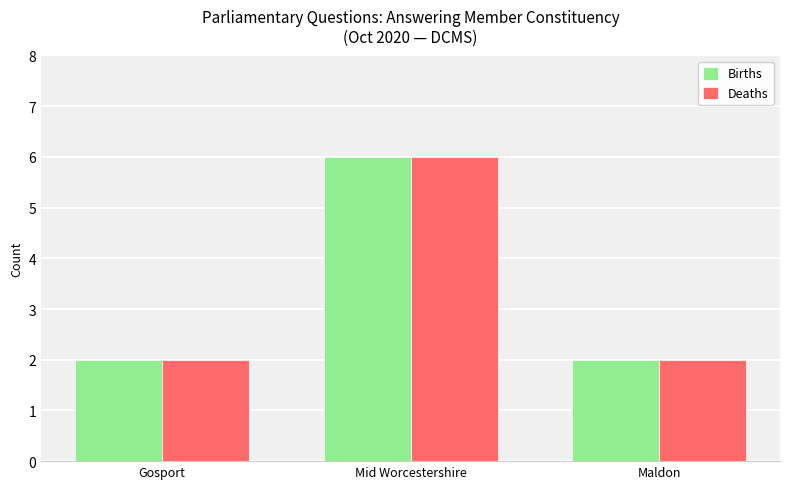

Count the Deaths values in the range 2 to 6.

3